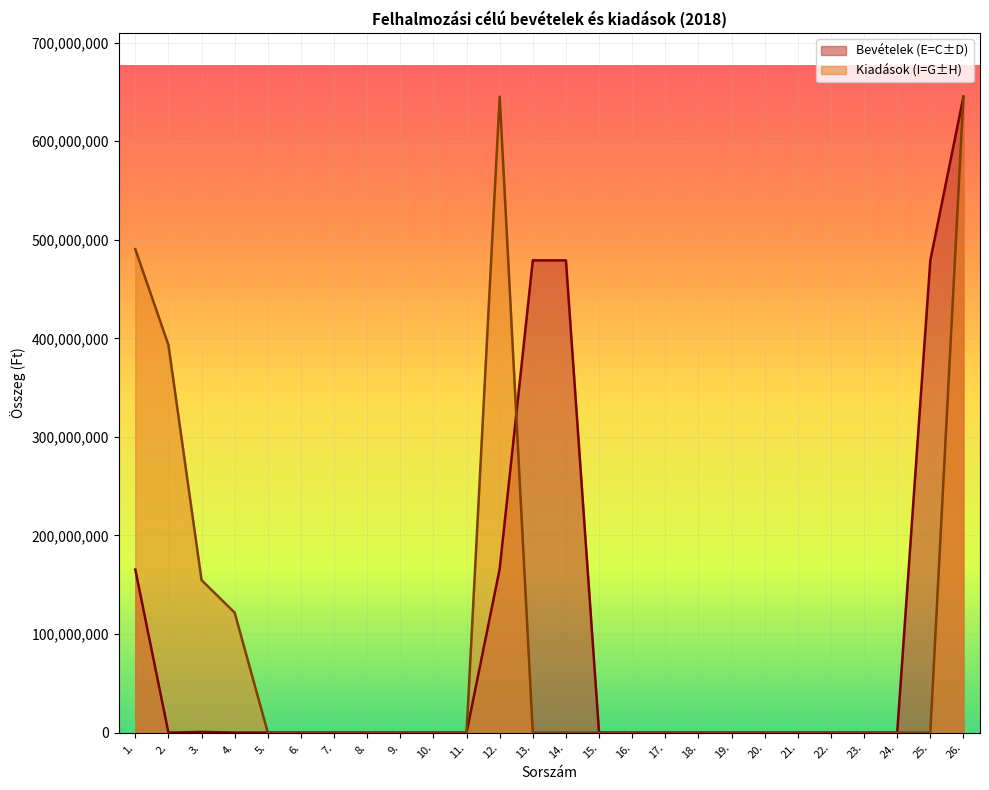

How many lines are shown in the chart?

2